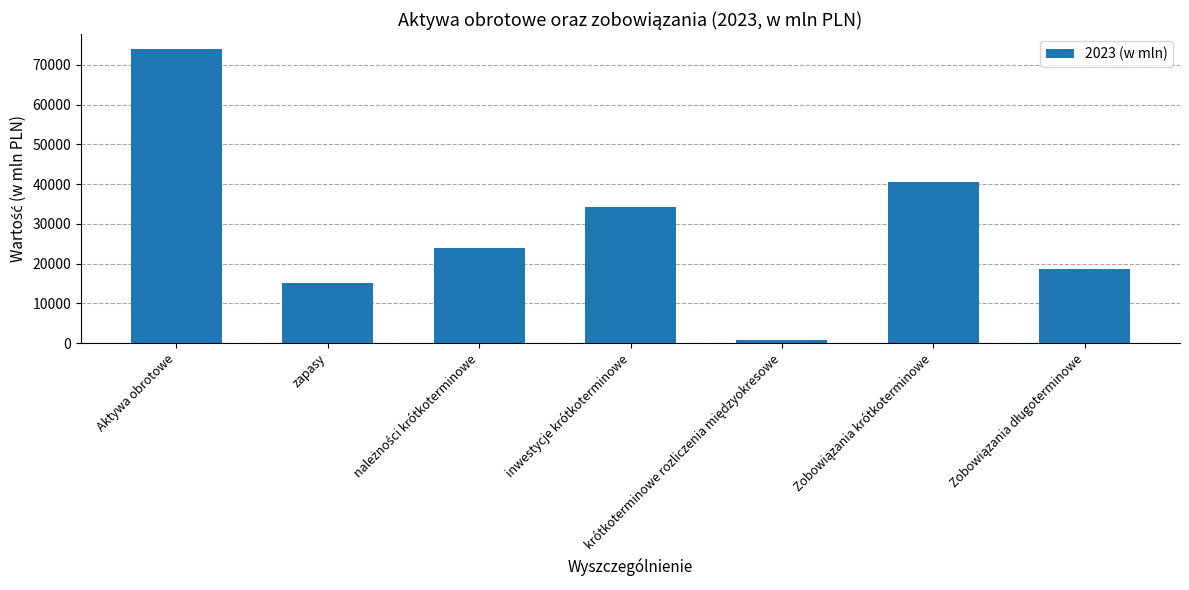

Between Aktywa obrotowe and zapasy, which is larger?

Aktywa obrotowe